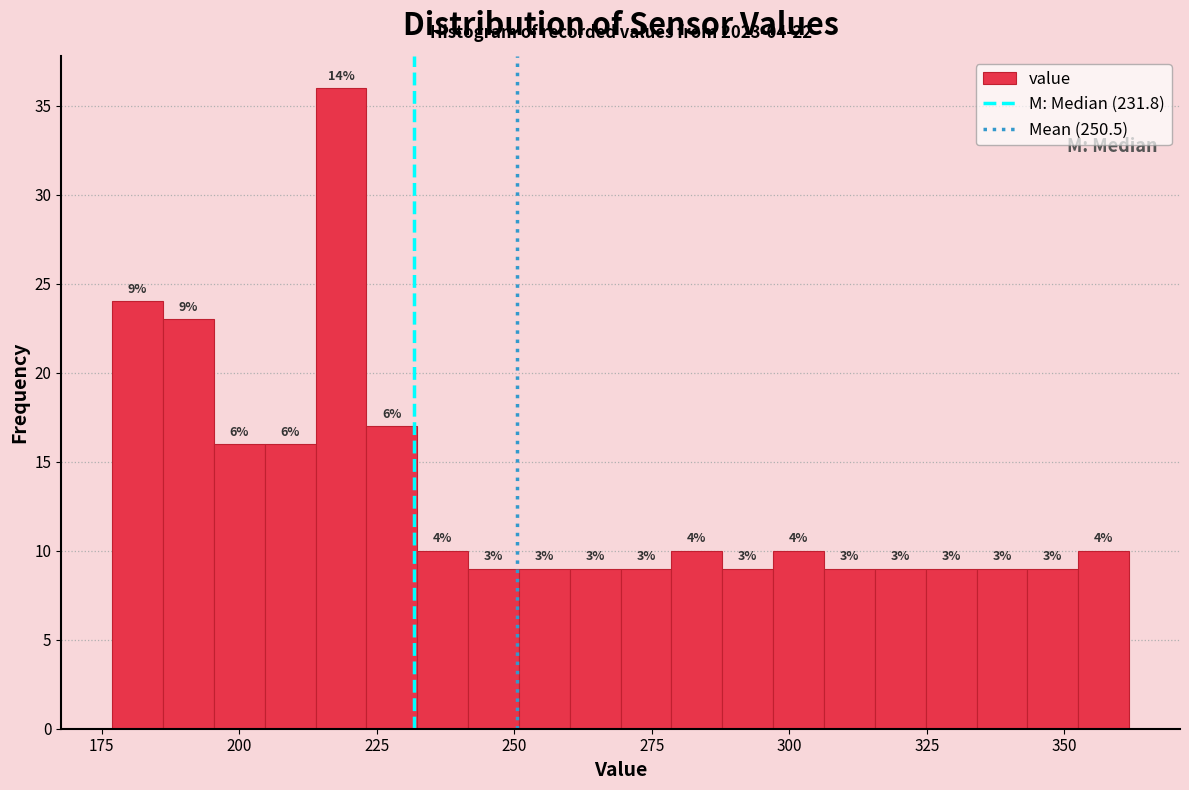

Around what value on the x-axis is the tallest bar? Give the approximate position of its centre, as read against the axis.

220